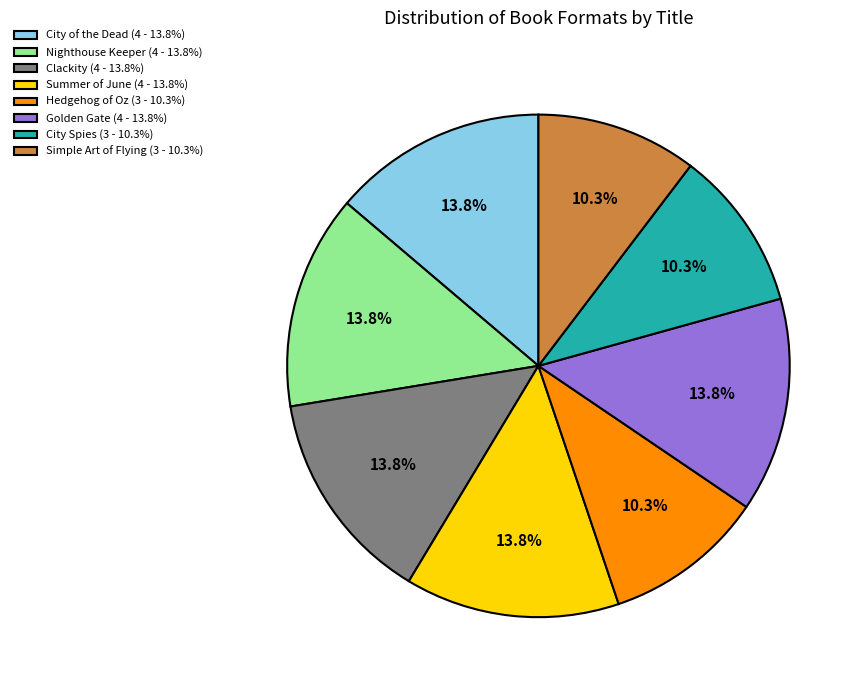

Between City Spies (3 - 10.3%) and Nighthouse Keeper (4 - 13.8%), which is larger?

Nighthouse Keeper (4 - 13.8%)